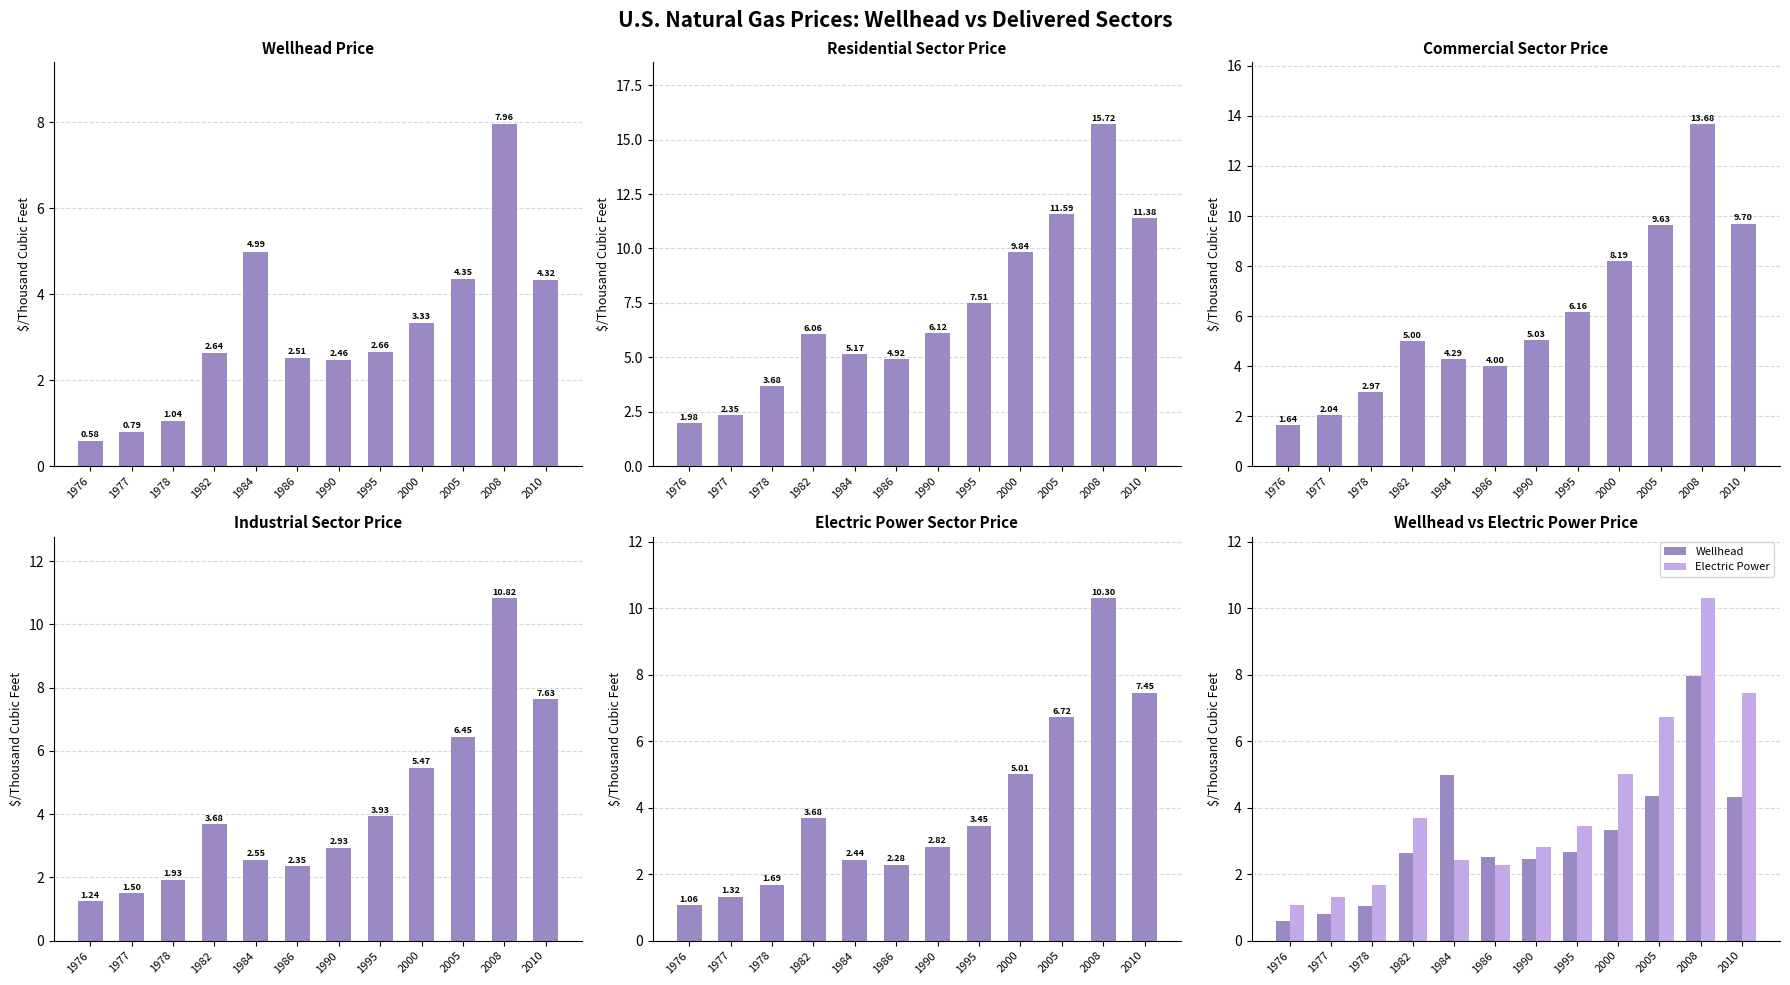

How many data points in Industrial are less than 3?

6